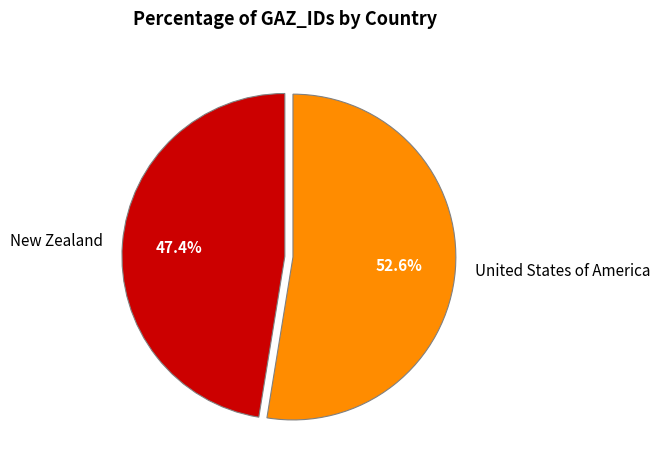

To the nearest percent, what is the difference between the largest and smallest slice percentages?

5%